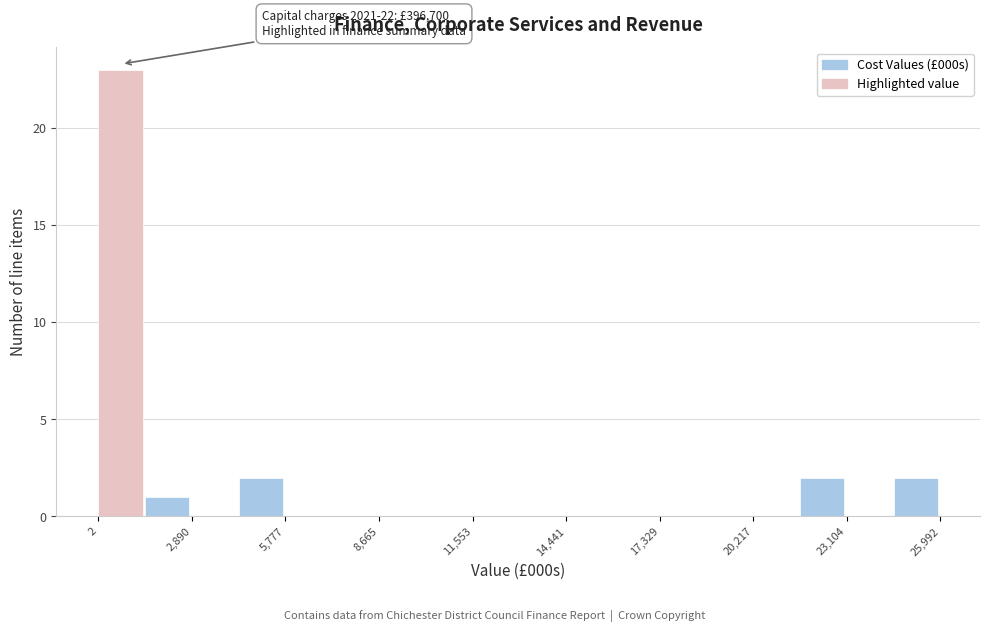

Around what value on the x-axis is the tallest bar? Give the approximate position of its centre, as read against the axis.

500